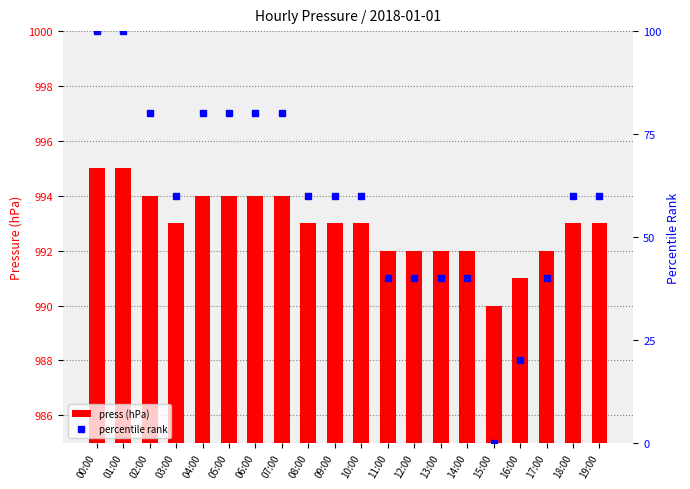

What is the difference between the maximum and minimum values in the percentile rank series?

100